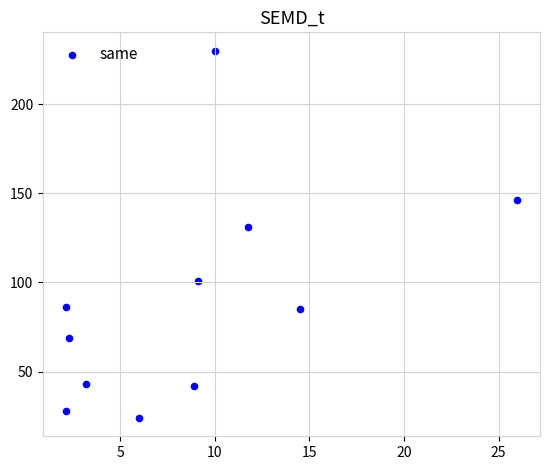

What Y value in the scatter plot is closest to 127?

131